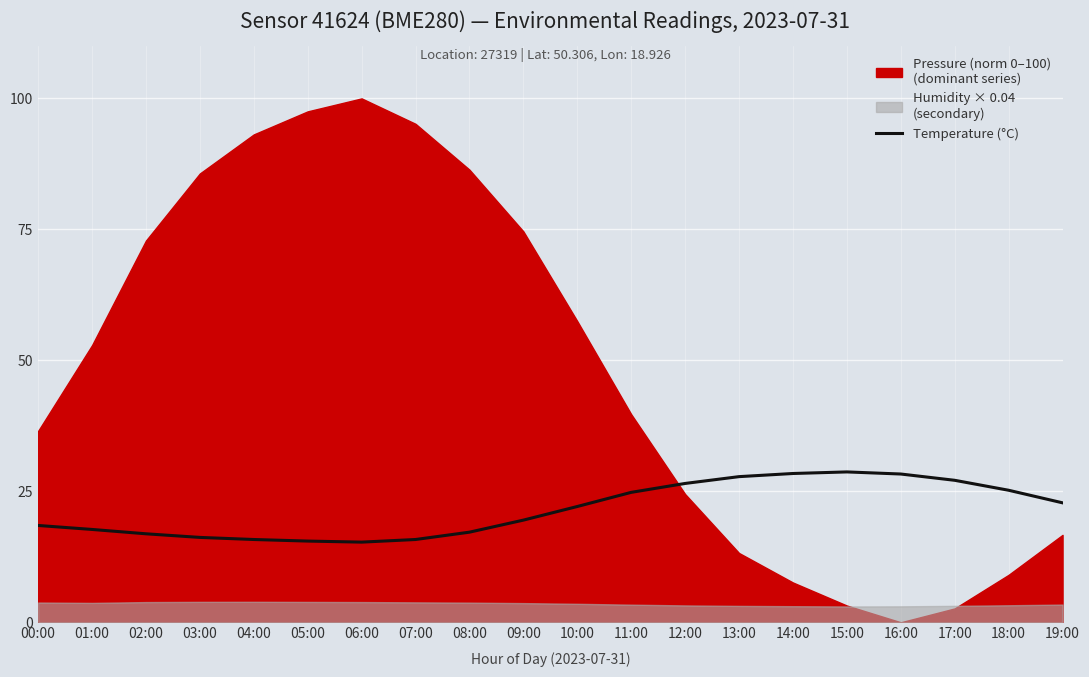

True or false: Temperature (°C) has a value of 28.7 at 15:00.

True